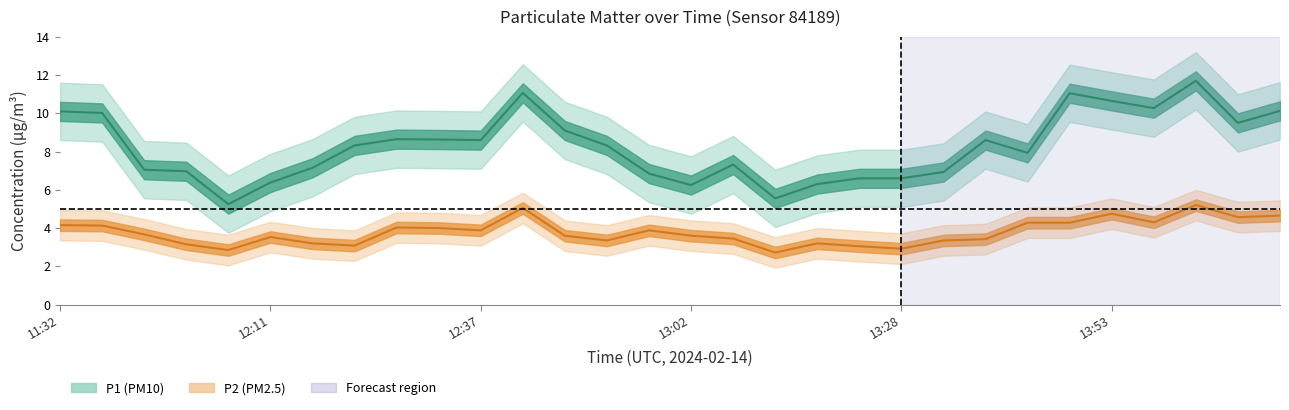

Is the value of P1 at 12:11 greater than the value of P2 at 13:48?

Yes